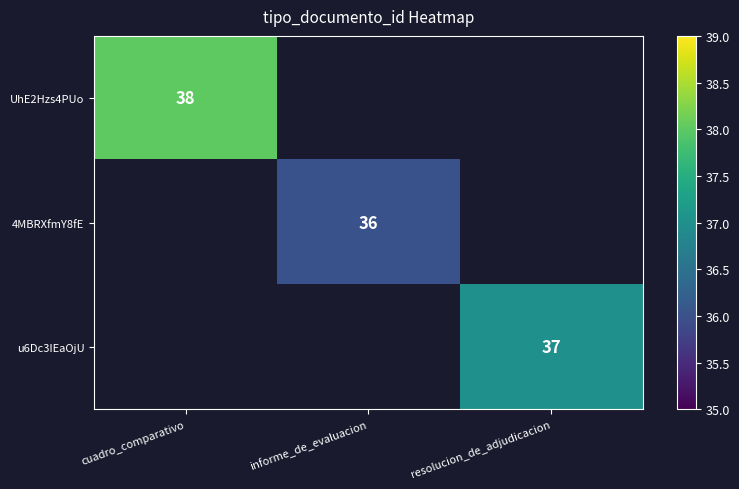

Is it true that 4MBRXfmY8fE equals 36 at informe_de_evaluacion?

True